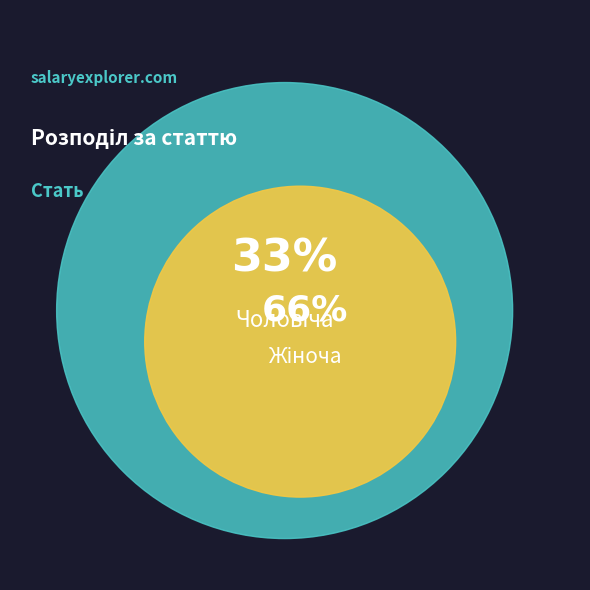

What percentage is NOT represented by Жіноча?

33.3%